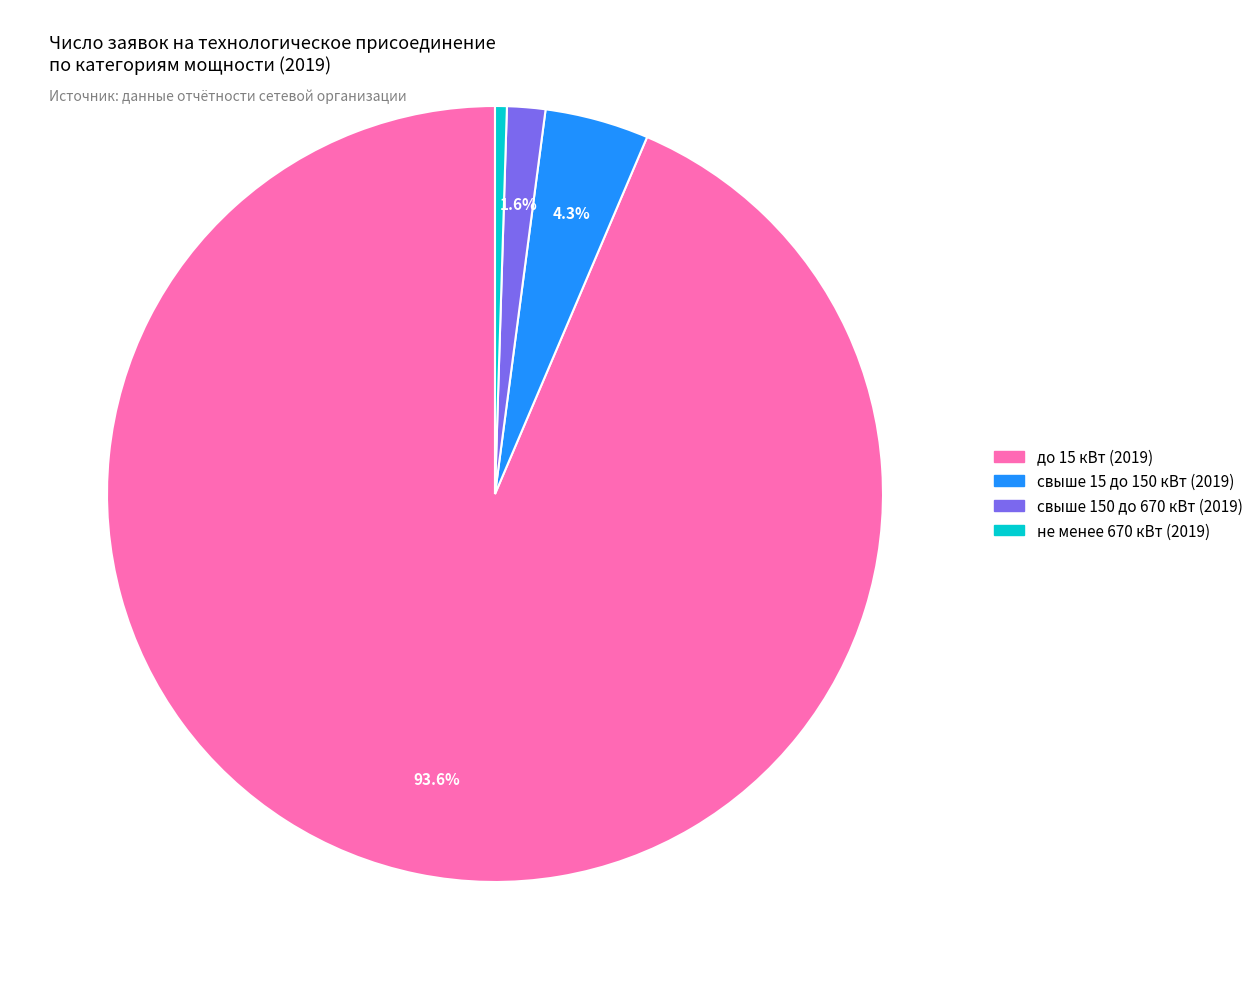

Which slice is the smallest?

не менее 670 кВт (2019)